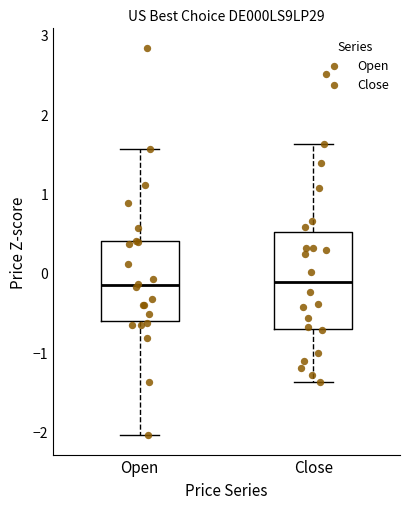

Comparing the boxes themselves (not the whiskers), which one is the tallest?

Close